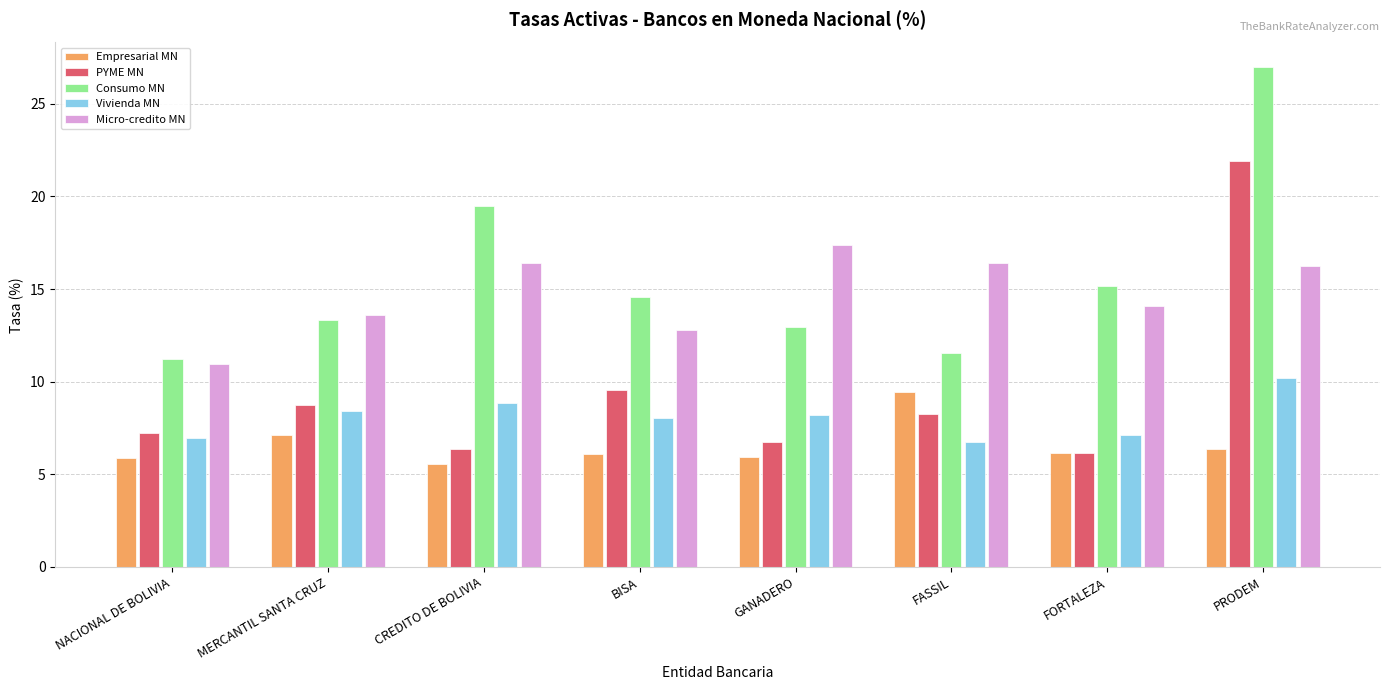

Is it true that Micro-credito MN equals 14.1 at FORTALEZA?

True